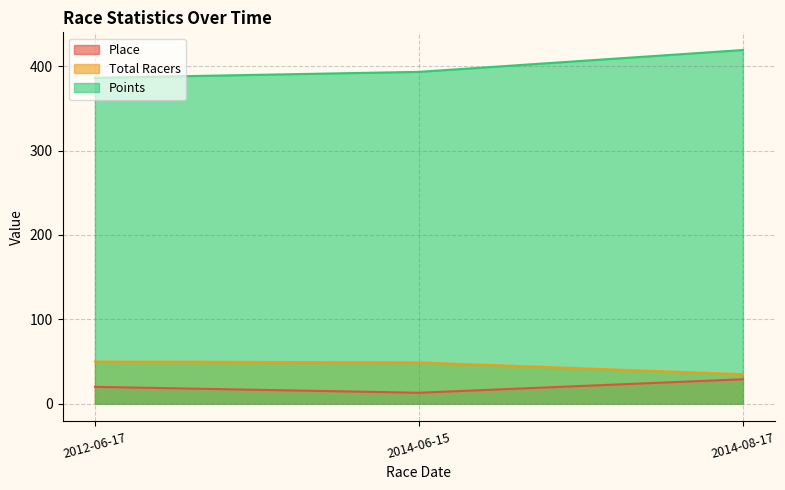

How many lines are shown in the chart?

3